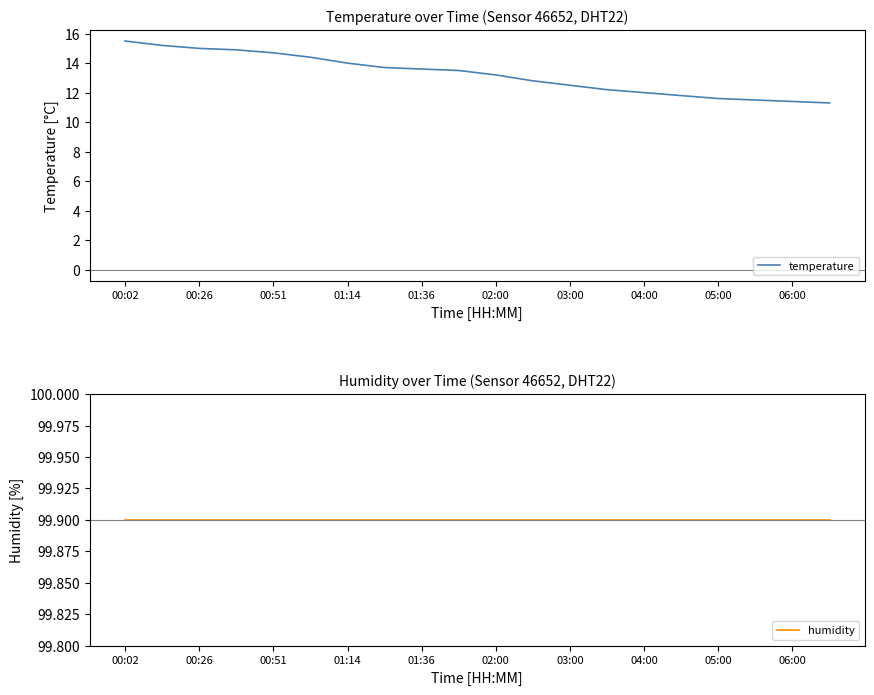

The value of temperature at 01:14 is 21.9. True or false?

False